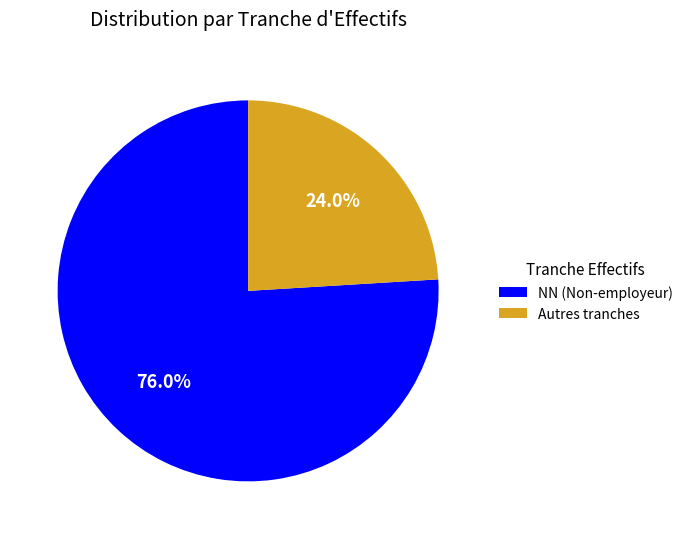

Is there any slice that represents more than half of the pie?

Yes